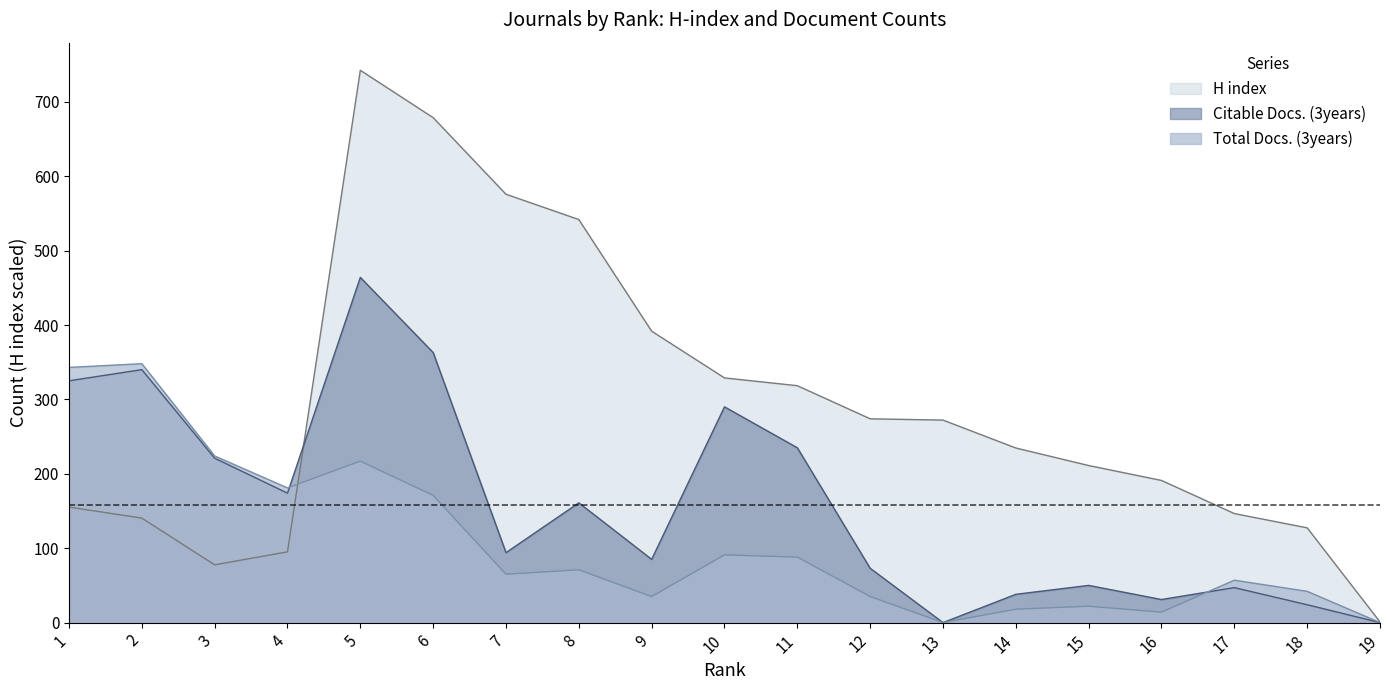

After their last crossing, which series has the higher values: Citable Docs. (3years) or Total Docs. (3years)?

Total Docs. (3years)